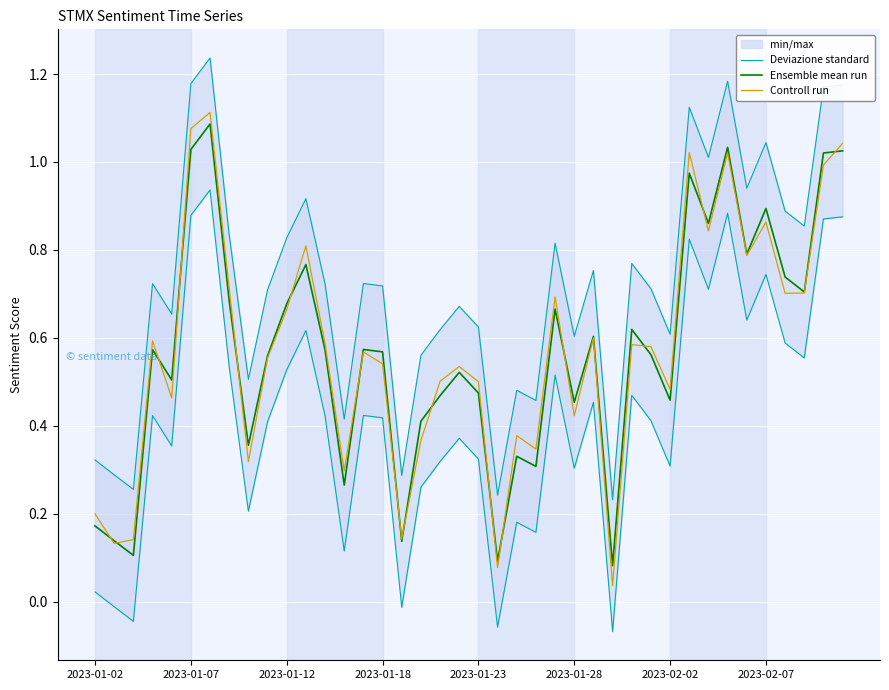

What is the value of the Controll run point at the 36th from the left?

0.9